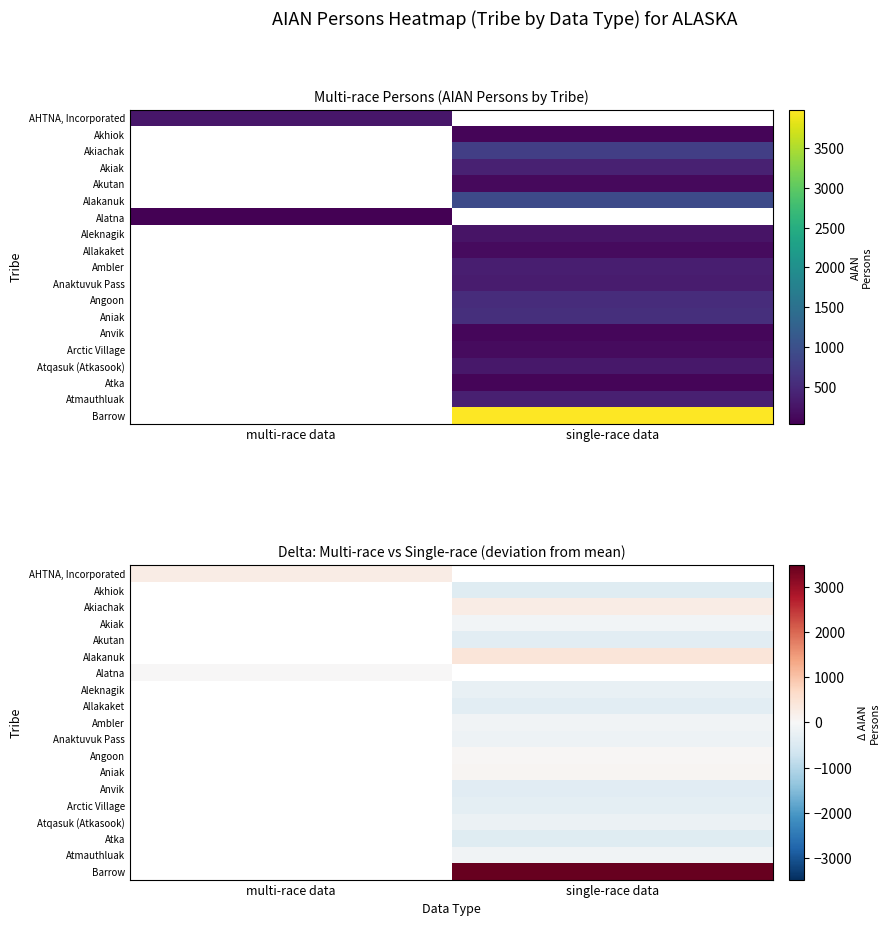

How many values in the Allakaket series are below -356?

1